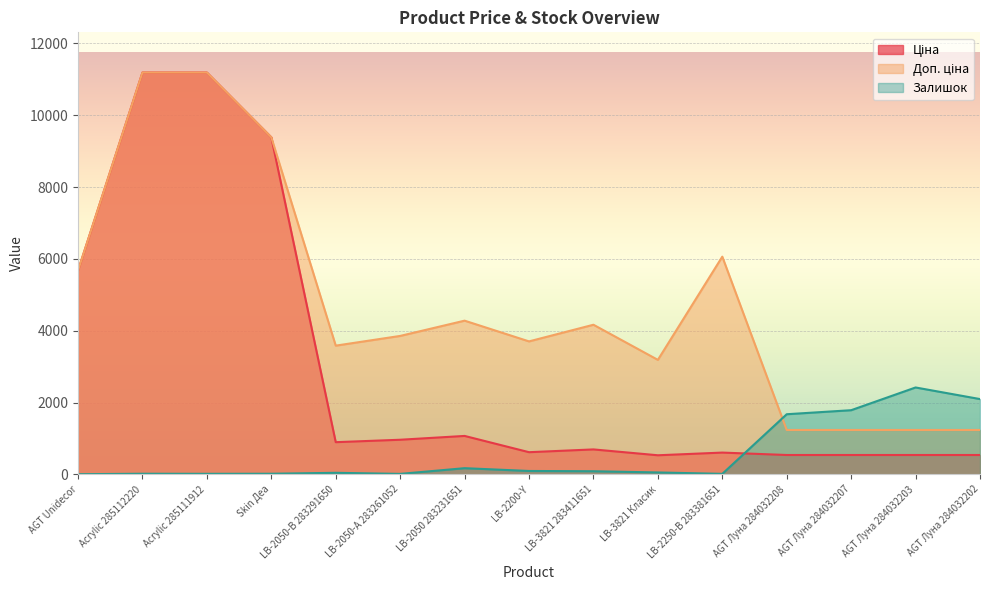

At which category does Доп. ціна reach its first local valley?

LB-2050-В 283291650